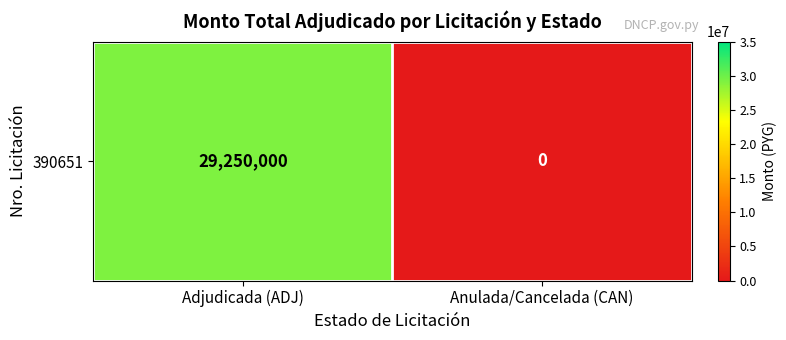

Rank the categories by value from lowest to highest.

Anulada/Cancelada (CAN), Adjudicada (ADJ)